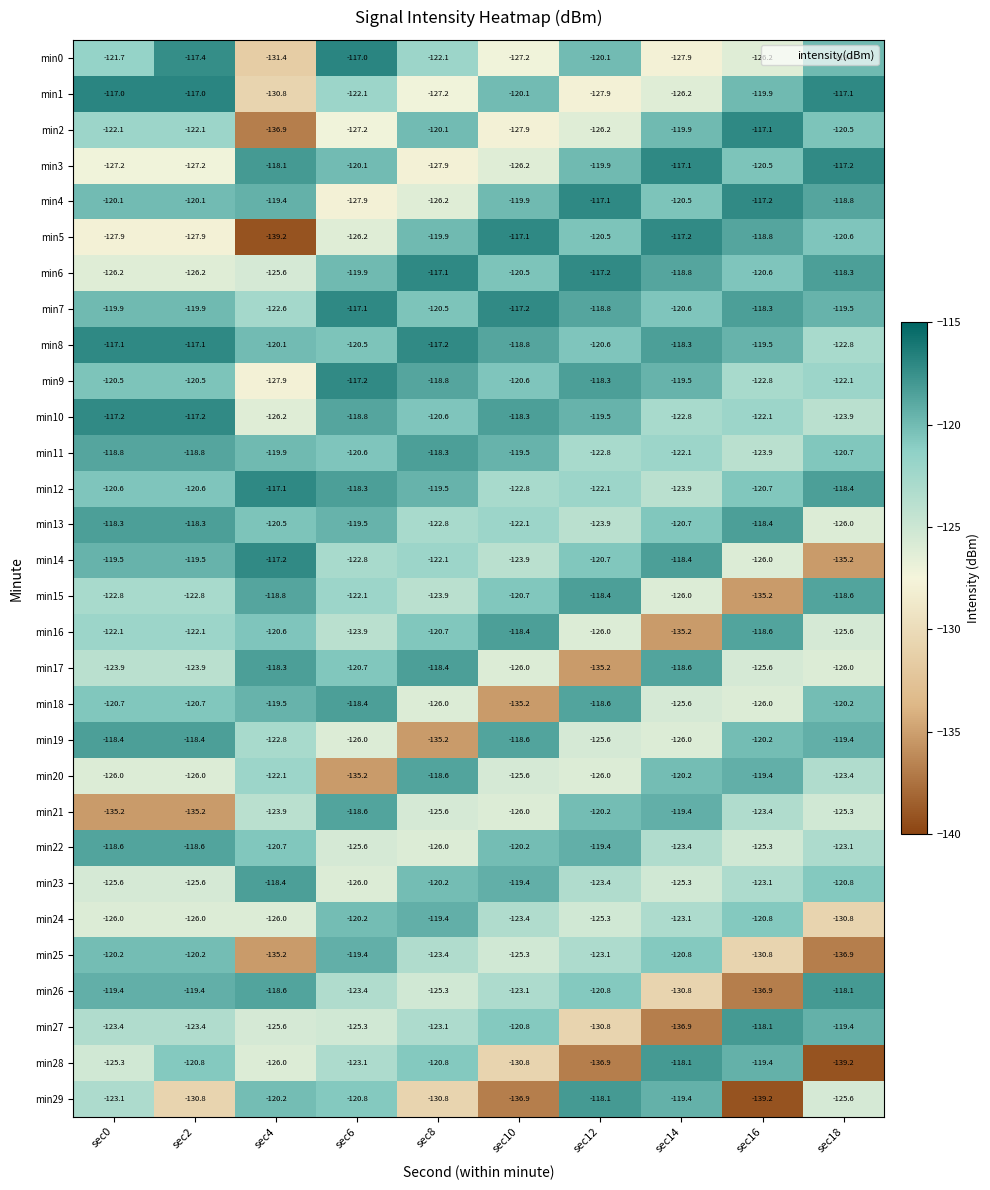

What is the sum of all min2 values?

-1240.0